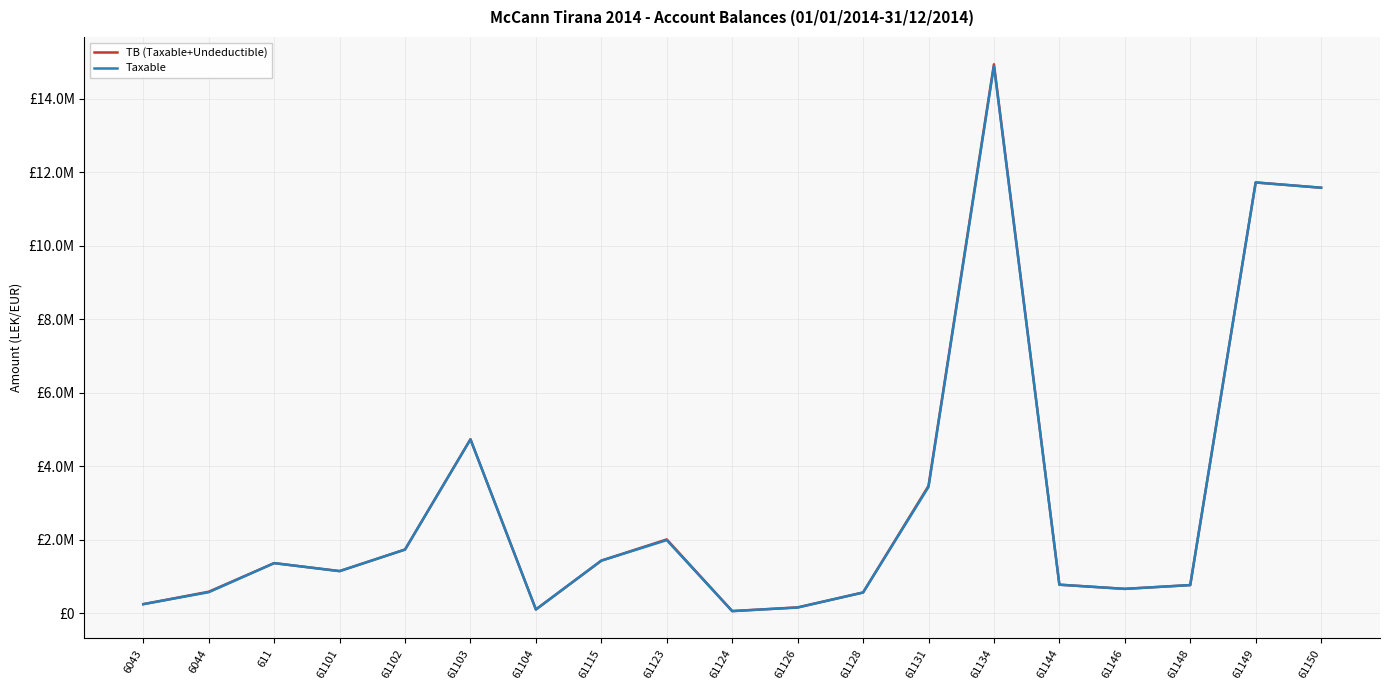

What is the difference between the maximum and second lowest values in the TB (Taxable+Undeductible) series?

14825258.8